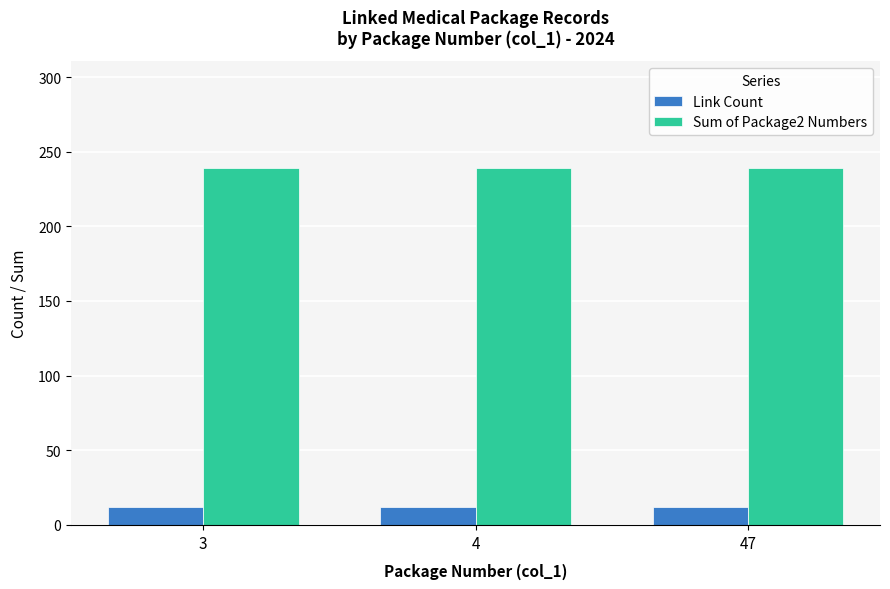

What is the maximum value shown in the chart?

239